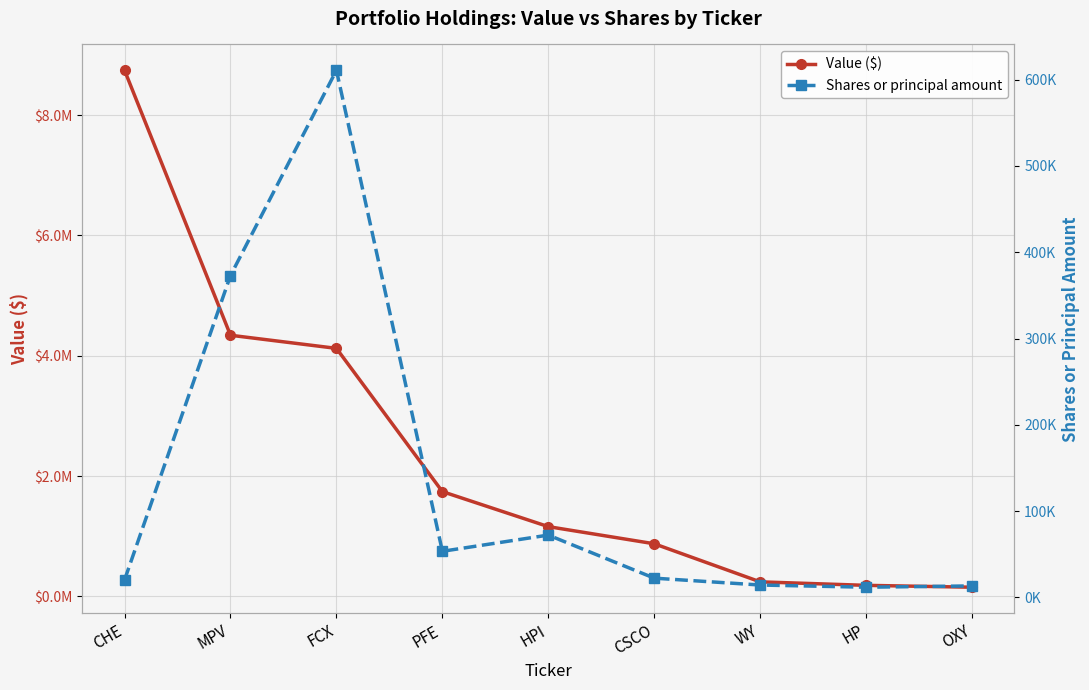

Which has a higher value, CSCO or FCX?

FCX